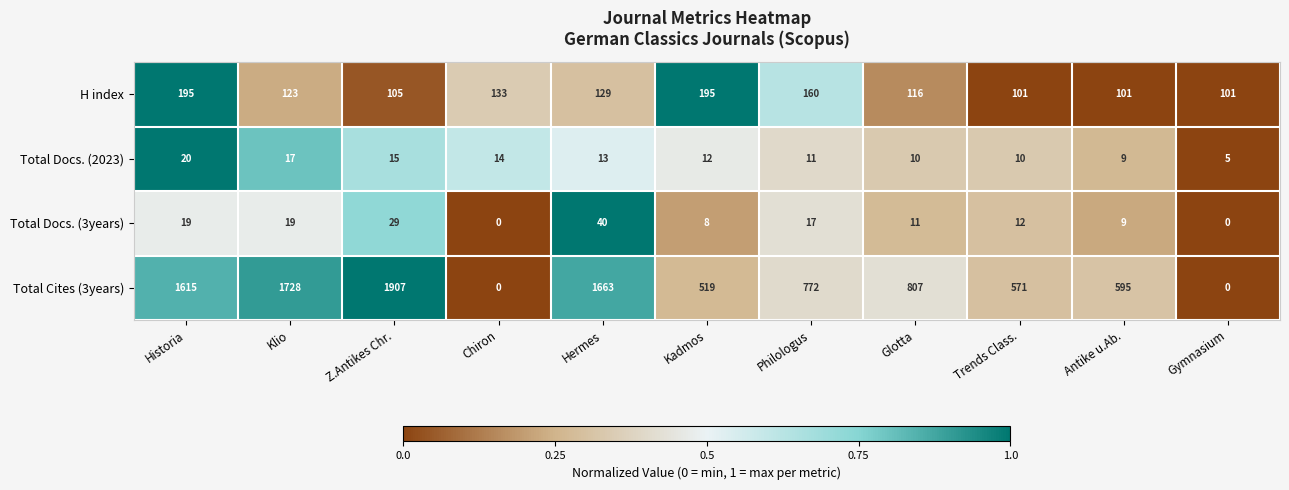

Which label corresponds to the largest value in the chart?

Z.Antikes Chr.